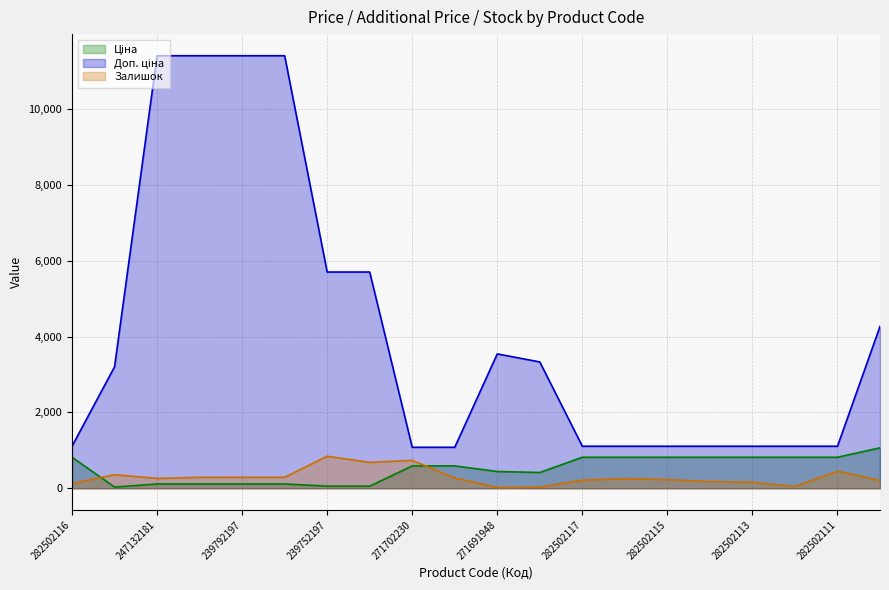

What is the difference between the maximum and minimum values in the Залишок series?

823.0